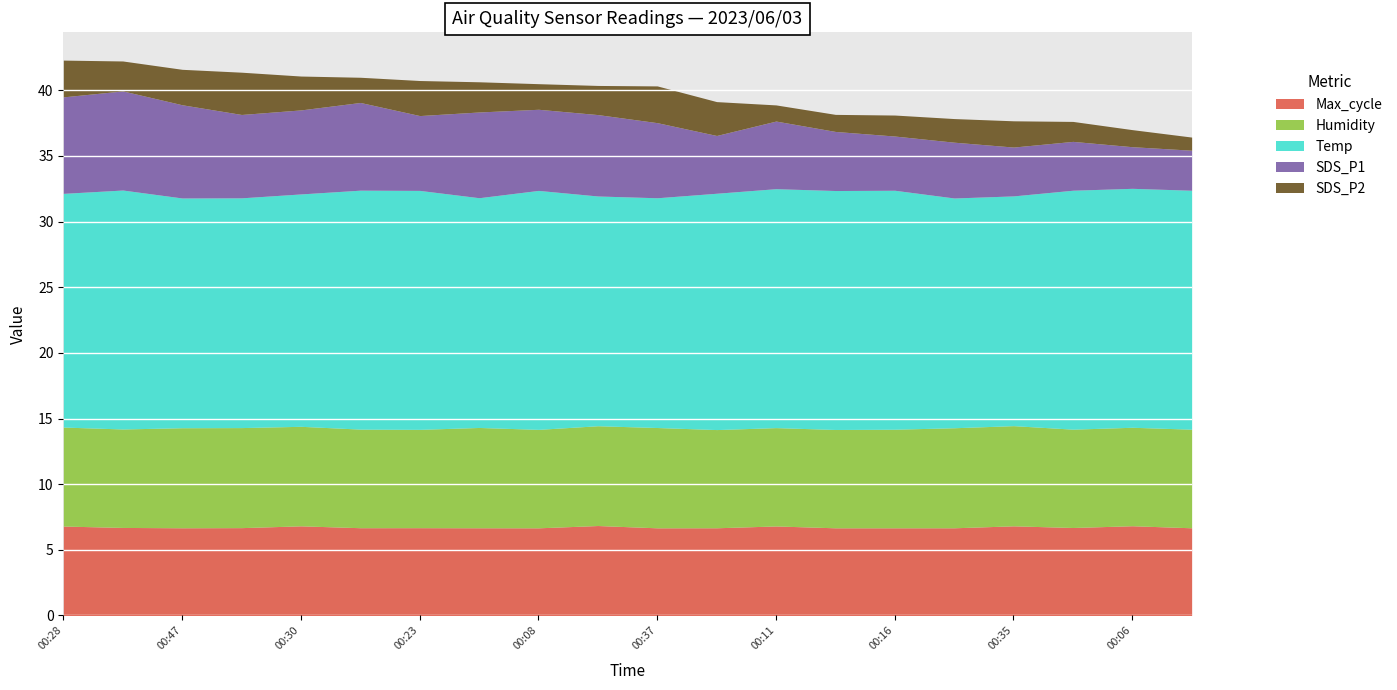

True or false: Max_cycle and Temp cross at least once.

False